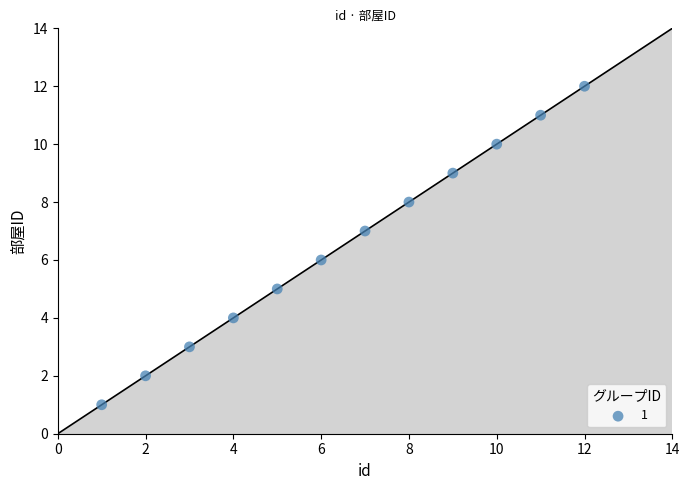

What is the average X value?

6